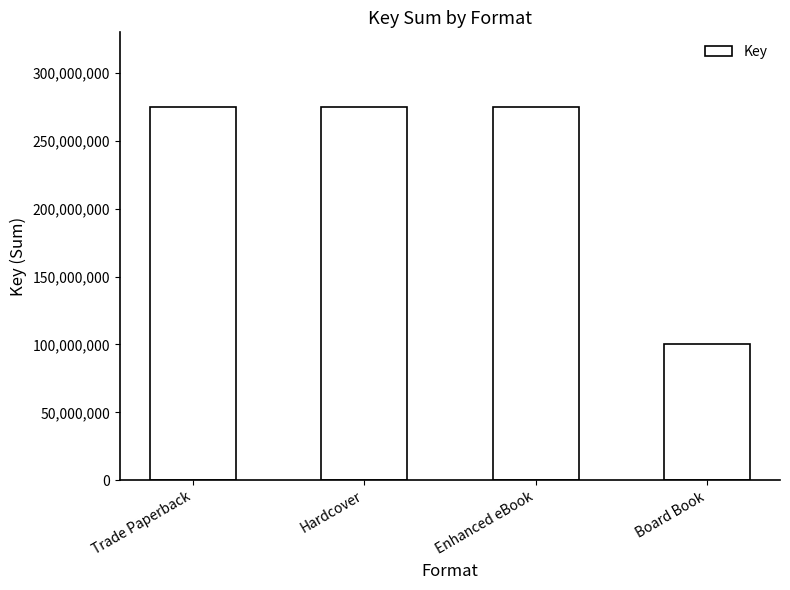

What is the value of the 4th bar from the left?

100274480